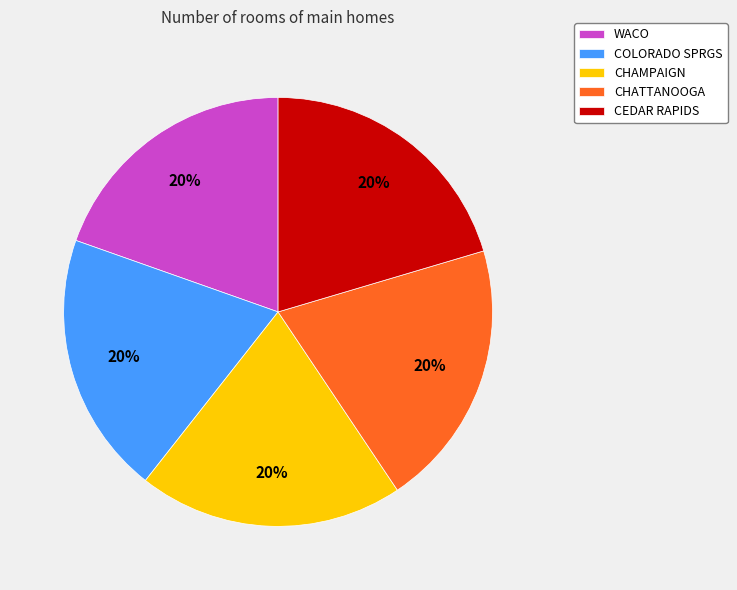

Does CHATTANOOGA represent more than half of the total?

No